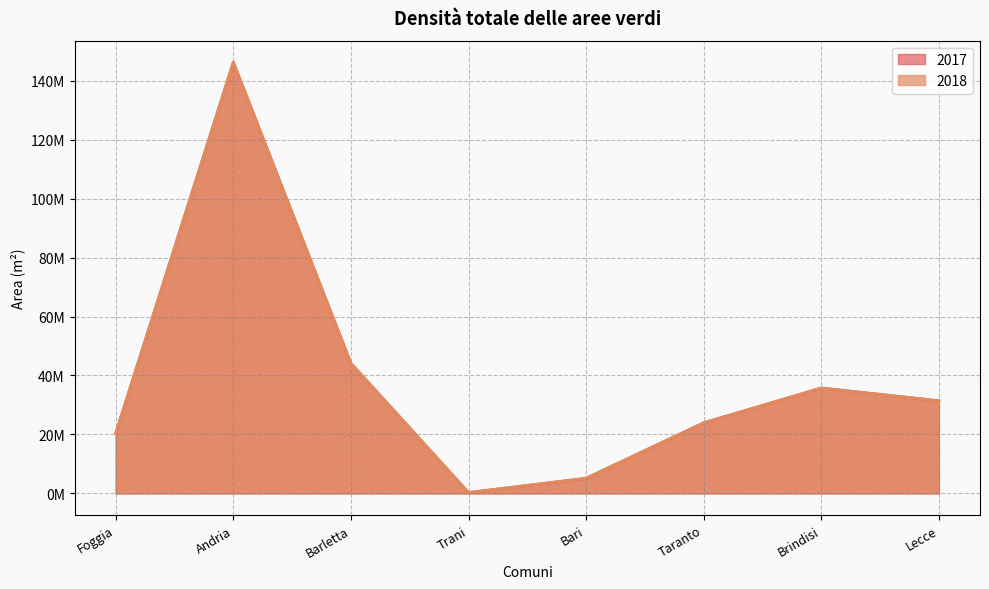

How many lines are shown in the chart?

2